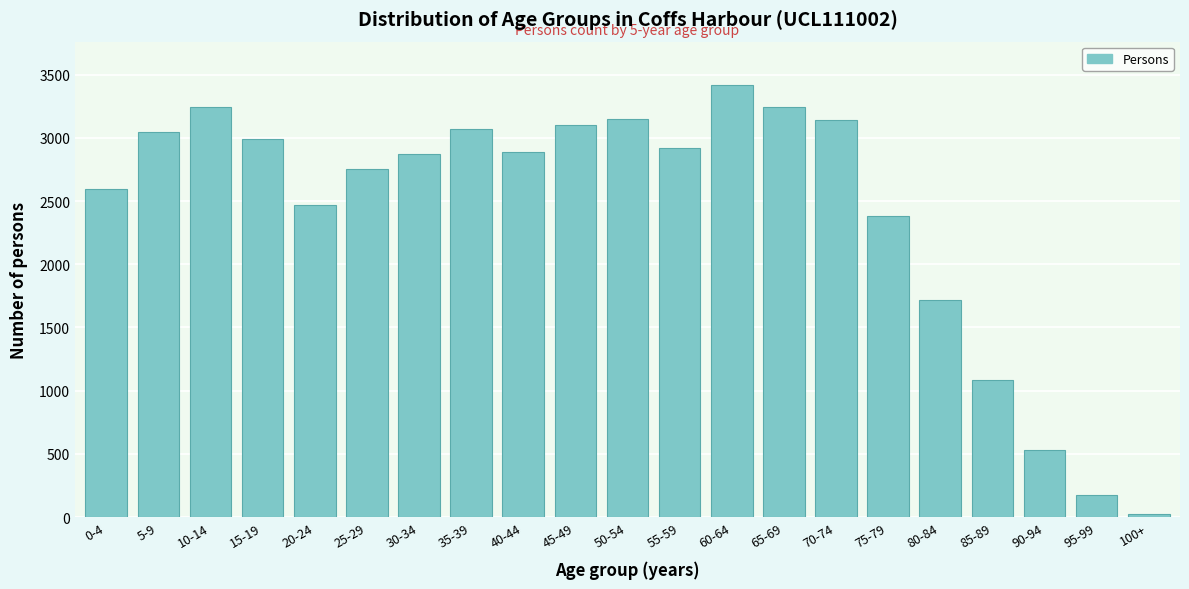

What is the label of the 7th bar from the left?

30-34